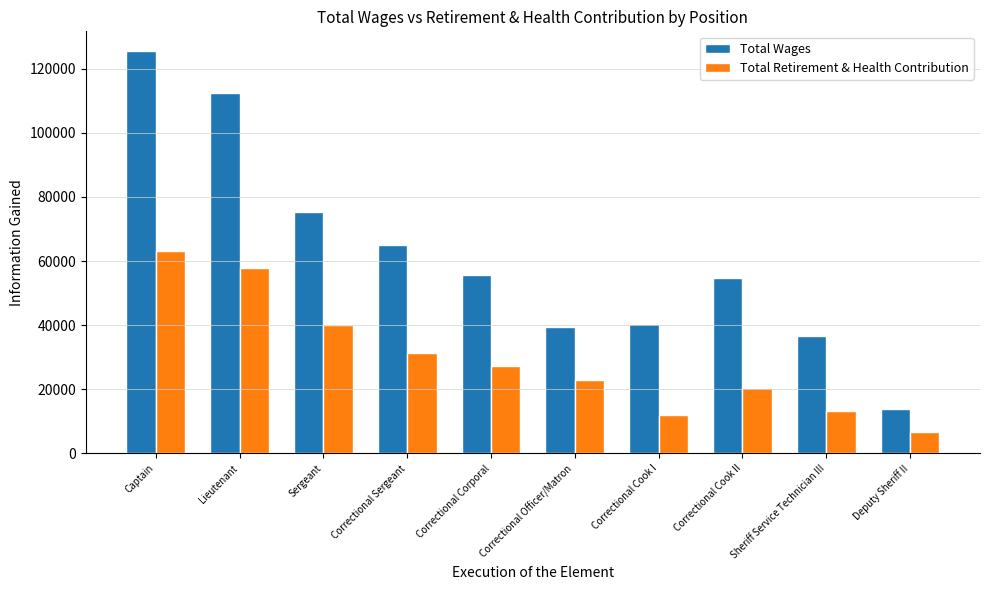

Which series has the largest total across all categories?

Total Wages